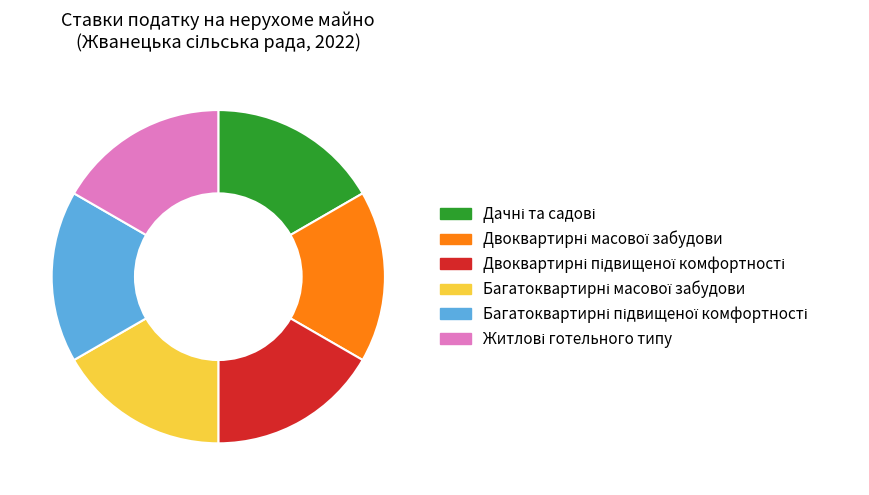

Does any single category account for the majority?

No